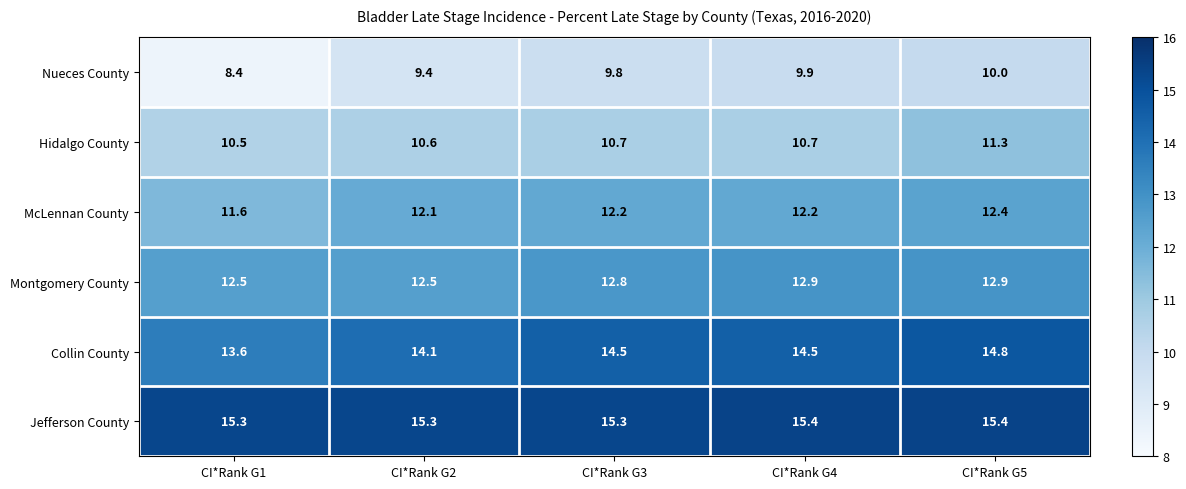

Which series has the largest total across all categories?

Jefferson County